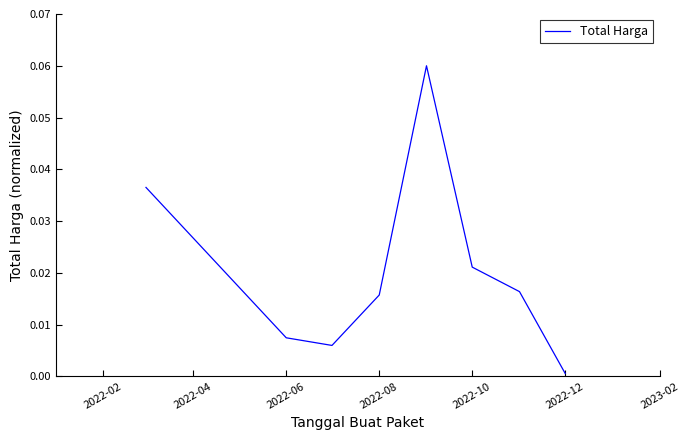

How many interior local peaks (higher than both neighbors) does the data have?

1